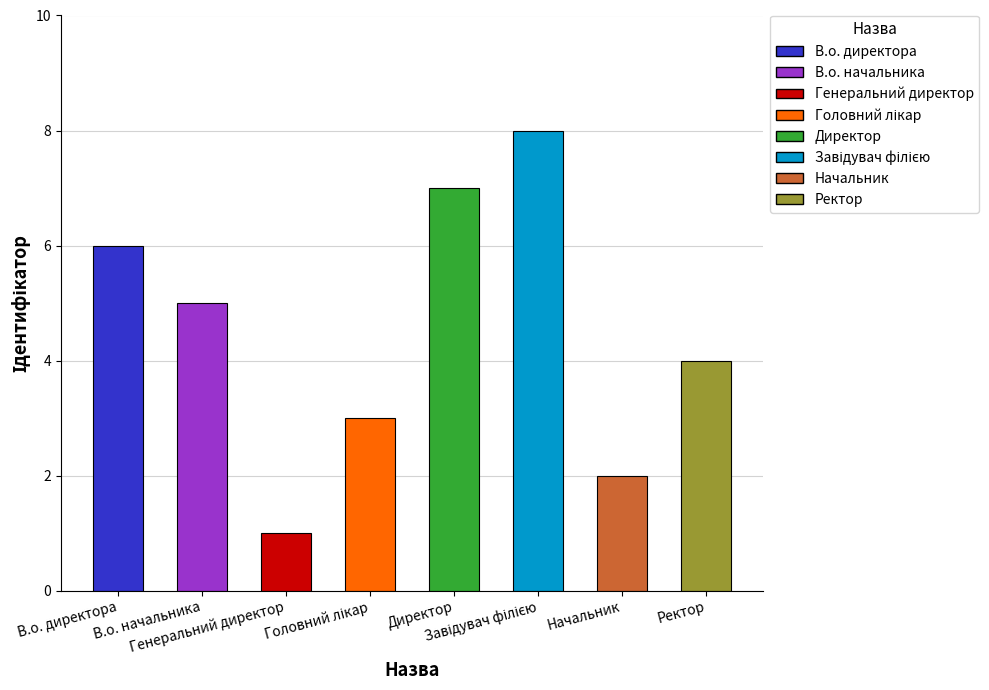

Is it true that the value at Директор is 3?

False